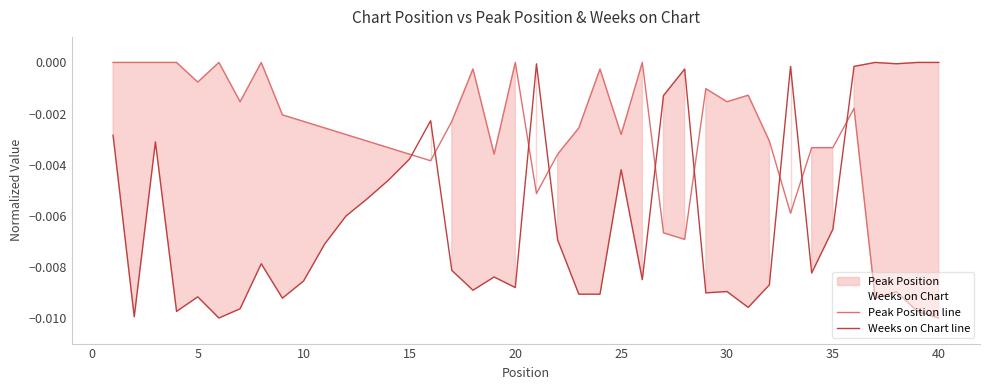

How many distinct data groups are displayed?

2